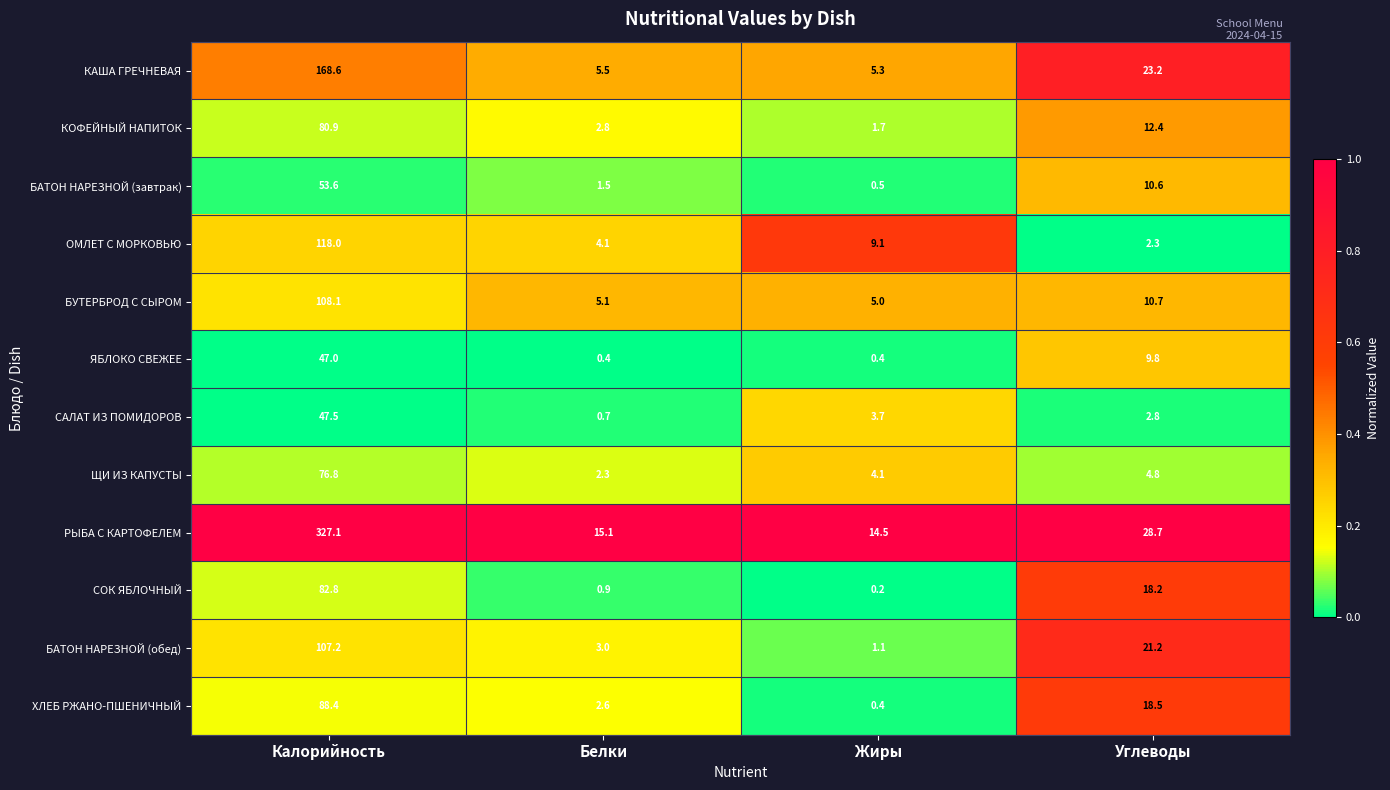

Which label corresponds to the largest value in the chart?

Калорийность